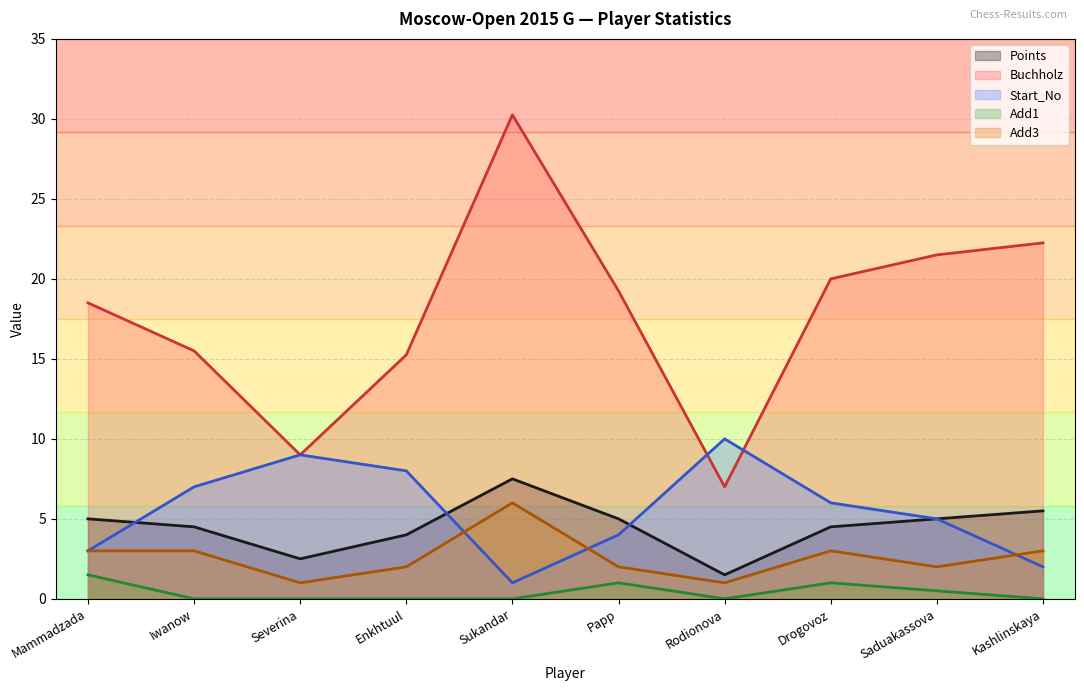

Where is the first local maximum for Start_No?

Severina